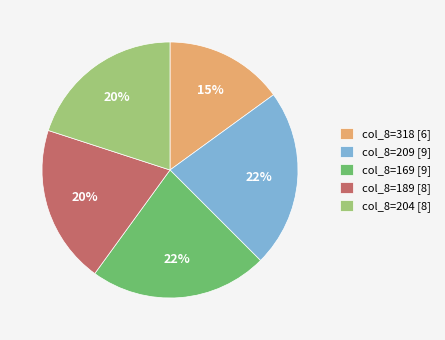

Does col_8=318 [6] represent more than half of the total?

No